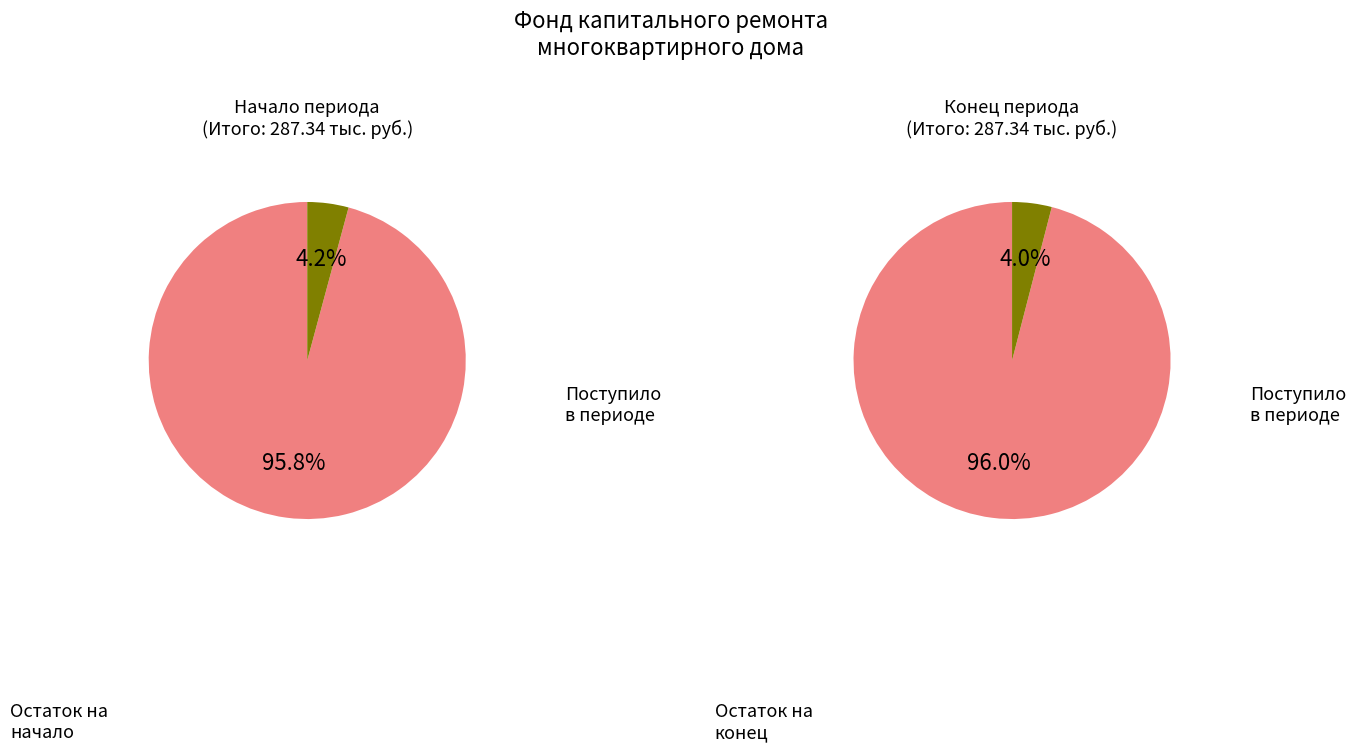

How many segments does this pie chart have?

2